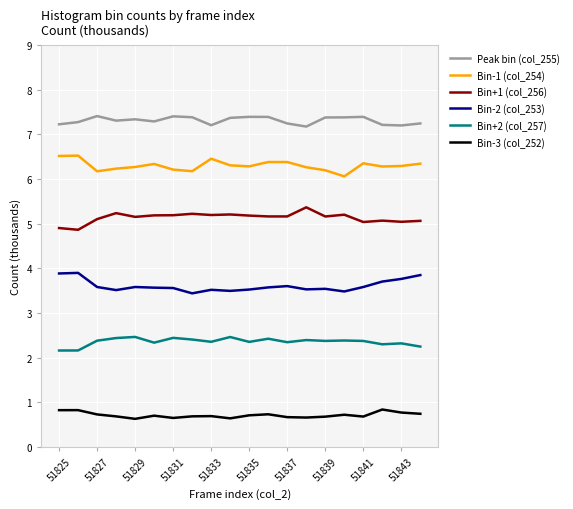

Which series has the largest total across all categories?

Peak bin (col_255)